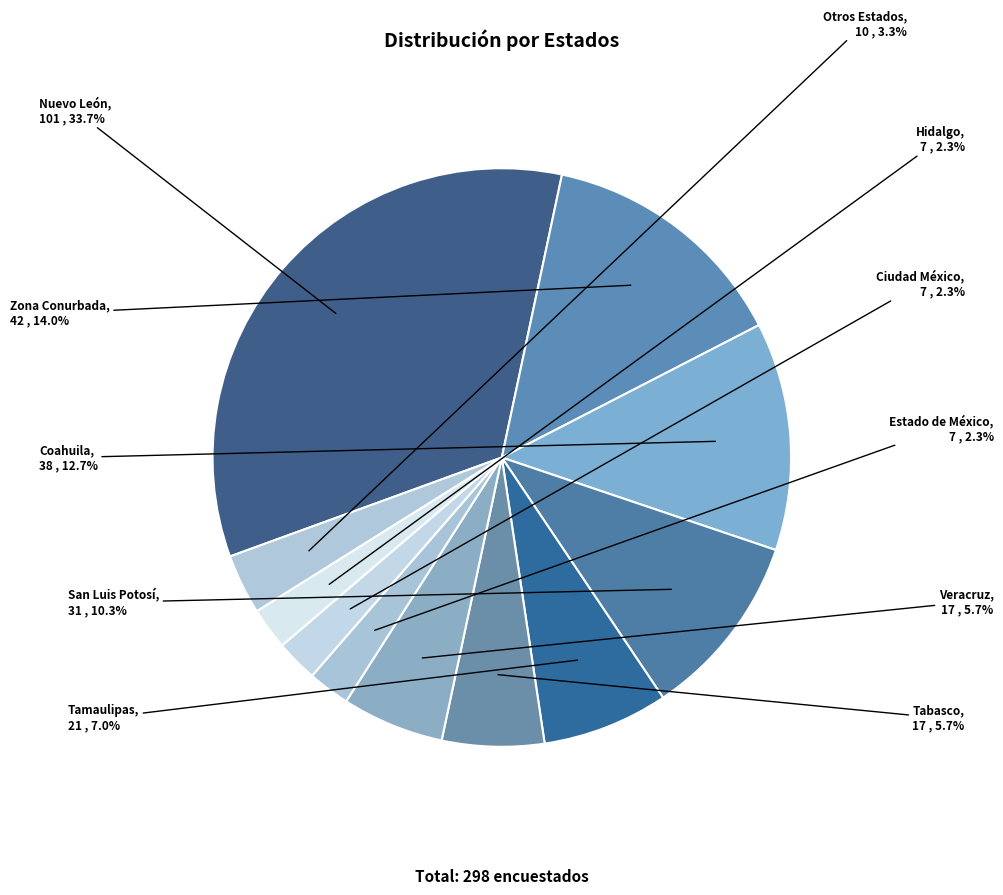

What is the change in value from Zona Conurbada to Tamaulipas?

-21